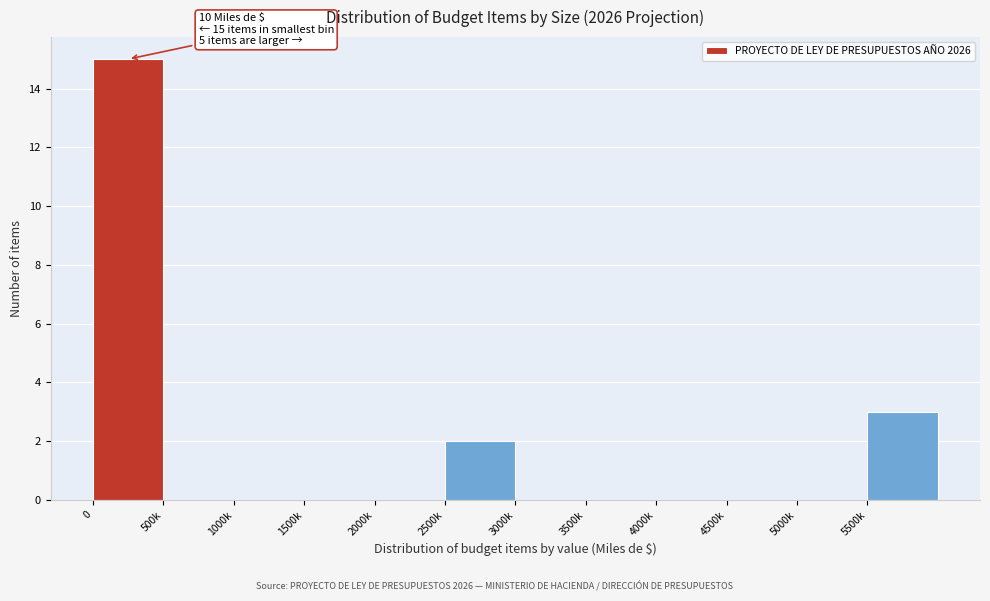

Reading left to right, what are all the values shown in this chart?

0=15	500k=0	1000k=0	1500k=0	2000k=0	2500k=2	3000k=0	3500k=0	4000k=0	4500k=0	5000k=0	5500k=3